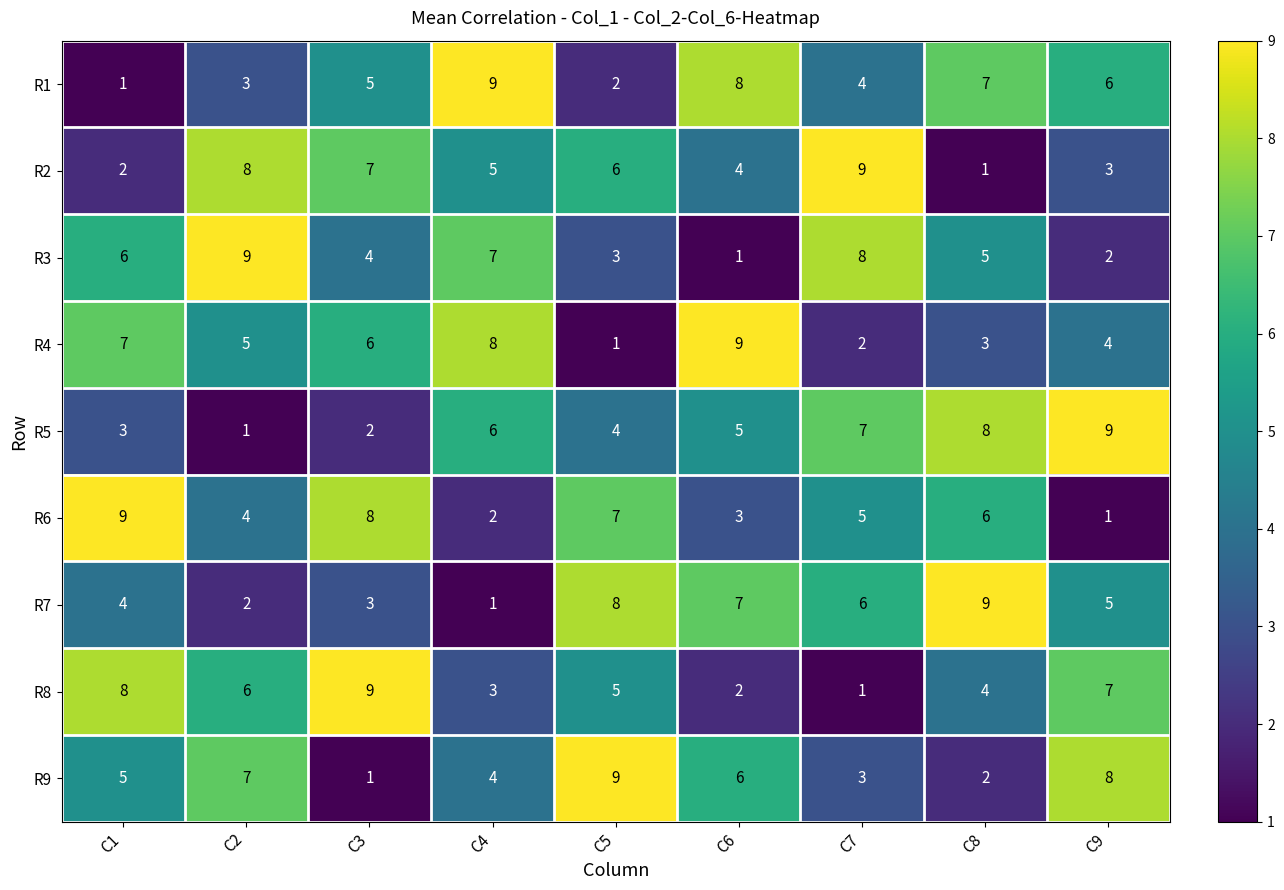

What is the difference between the second highest and minimum values in the R5 series?

7